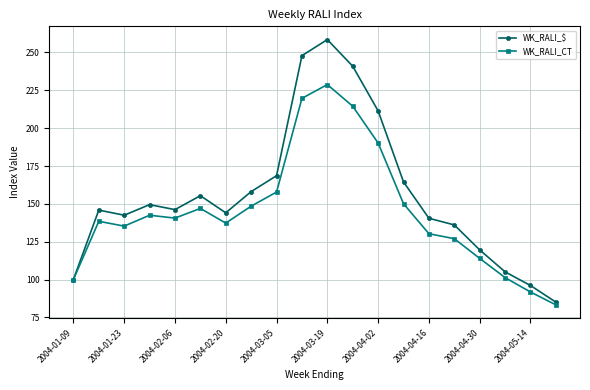

Which series has the widest spread of values?

WK_RALI_$